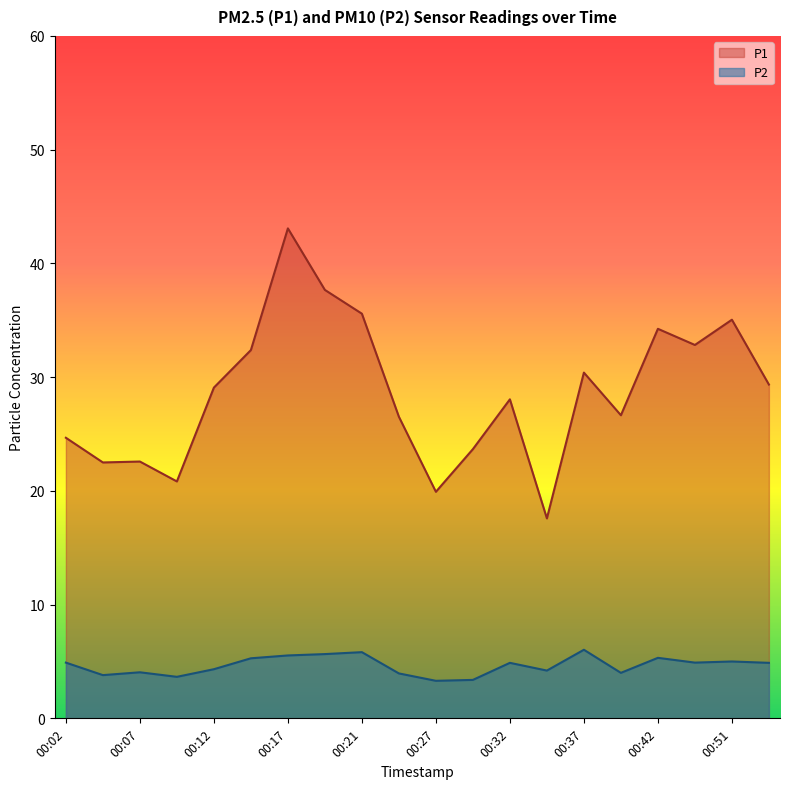

True or false: P2 has a value of 5.6 at 00:25.

False